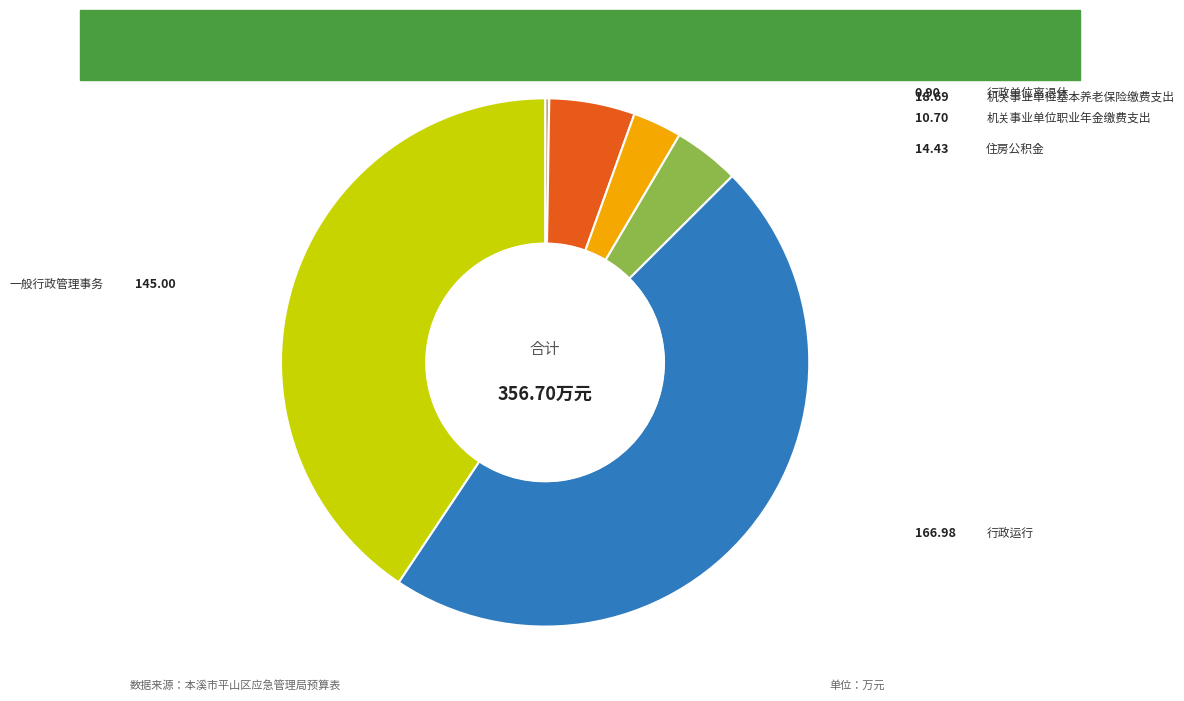

Does any single category account for the majority?

No